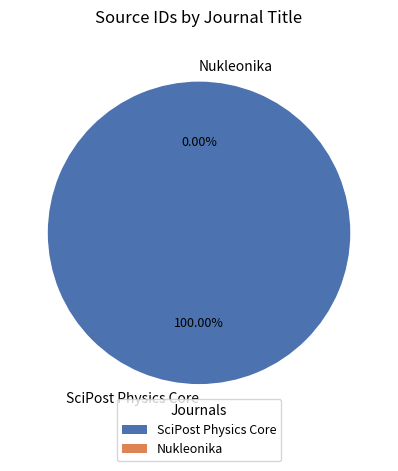

What percentage is the SciPost Physics Core slice, to the nearest percent?

100%